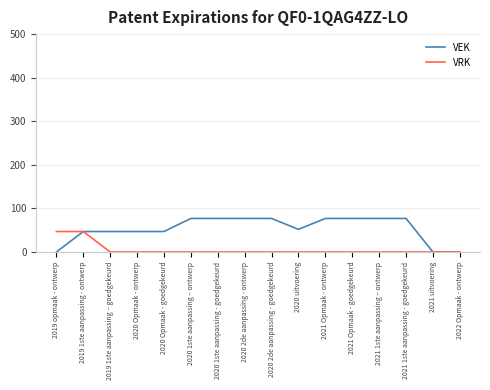

How many lines are shown in the chart?

2